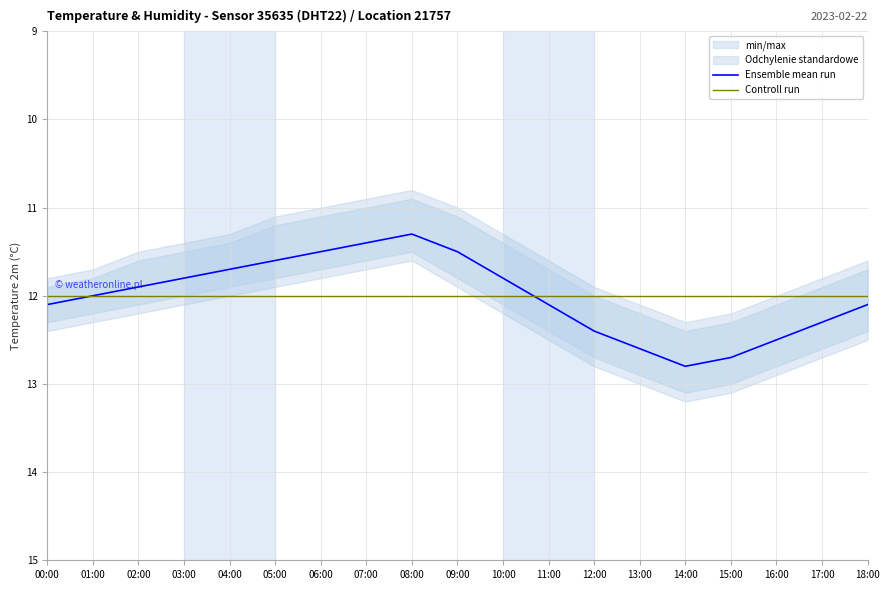

What is the highest value of the Ensemble mean run series?

12.8